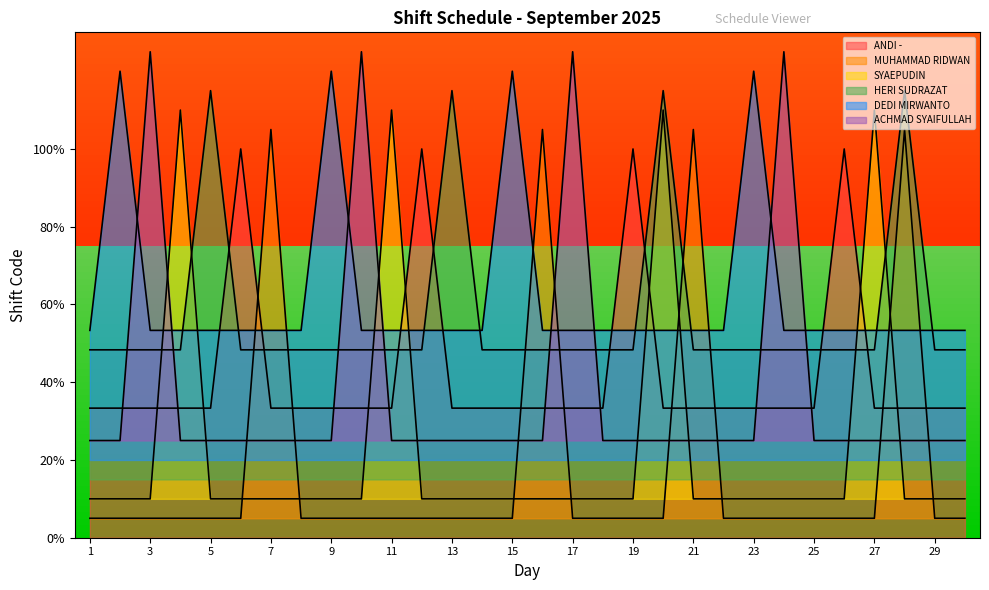

Reading right to left, what are all the values shown in this chart?

ANDI -: 0.3	0.3	0.3	0.3	1.0	0.3	0.3	0.3	0.3	0.3	0.3	1.0	0.3	0.3	0.3	0.3	0.3	0.3	1.0	0.3	0.3	0.3	0.3	0.3	1.0	0.3	0.3	0.3	0.3	0.3
MUHAMMAD RIDWAN: 0.1	0.1	1.1	0.1	0.1	0.1	0.1	0.1	0.1	1.1	0.1	0.1	0.1	0.1	1.1	0.1	0.1	0.1	0.1	0.1	0.1	0.1	0.1	1.1	0.1	0.1	0.1	0.1	0.1	0.1
SYAEPUDIN: 0.1	0.1	0.1	1.1	0.1	0.1	0.1	0.1	0.1	0.1	1.1	0.1	0.1	0.1	0.1	0.1	0.1	0.1	0.1	1.1	0.1	0.1	0.1	0.1	0.1	0.1	1.1	0.1	0.1	0.1
HERI SUDRAZAT: 0.5	0.5	1.1	0.5	0.5	0.5	0.5	0.5	0.5	0.5	1.1	0.5	0.5	0.5	0.5	0.5	0.5	1.1	0.5	0.5	0.5	0.5	0.5	0.5	0.5	1.1	0.5	0.5	0.5	0.5
DEDI MIRWANTO: 0.5	0.5	0.5	0.5	0.5	0.5	0.5	1.2	0.5	0.5	0.5	0.5	0.5	0.5	0.5	1.2	0.5	0.5	0.5	0.5	0.5	1.2	0.5	0.5	0.5	0.5	0.5	0.5	1.2	0.5
ACHMAD SYAIFULLAH: 0.2	0.2	0.2	0.2	0.2	0.2	1.2	0.2	0.2	0.2	0.2	0.2	0.2	1.2	0.2	0.2	0.2	0.2	0.2	0.2	1.2	0.2	0.2	0.2	0.2	0.2	0.2	1.2	0.2	0.2